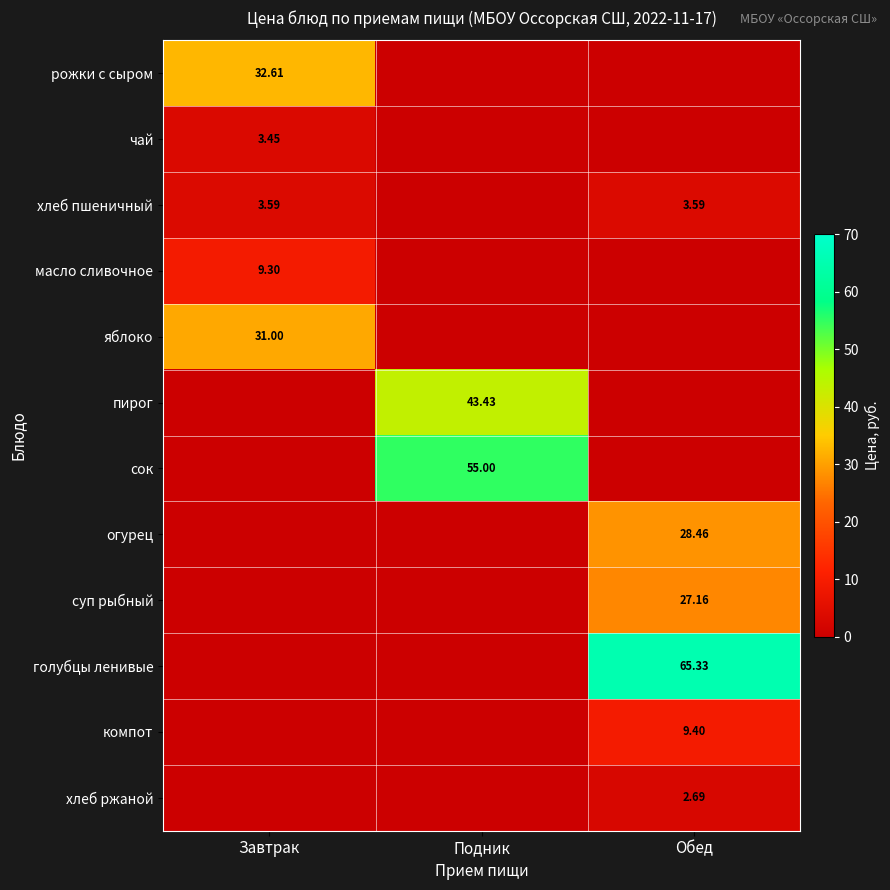

The value of сок at Завтрак is -22.7. True or false?

False